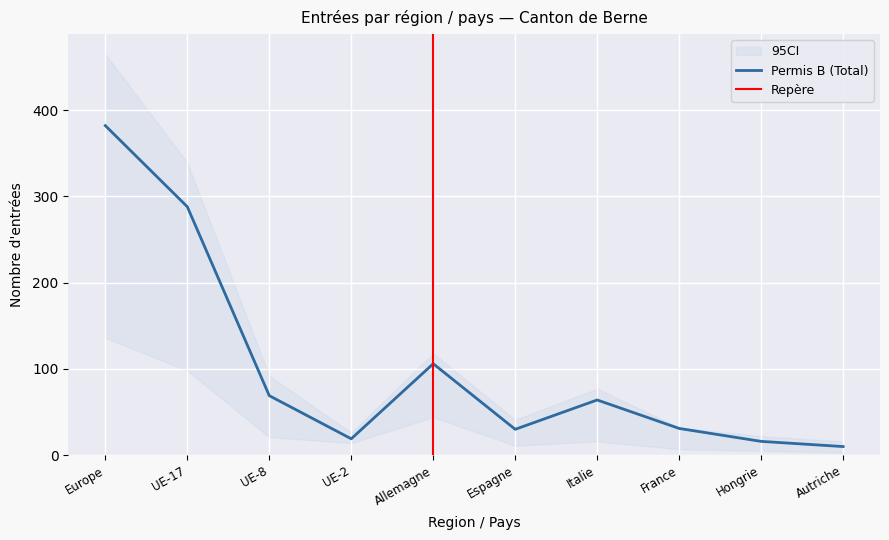

Read the Permis B (Total) value at Italie.

64